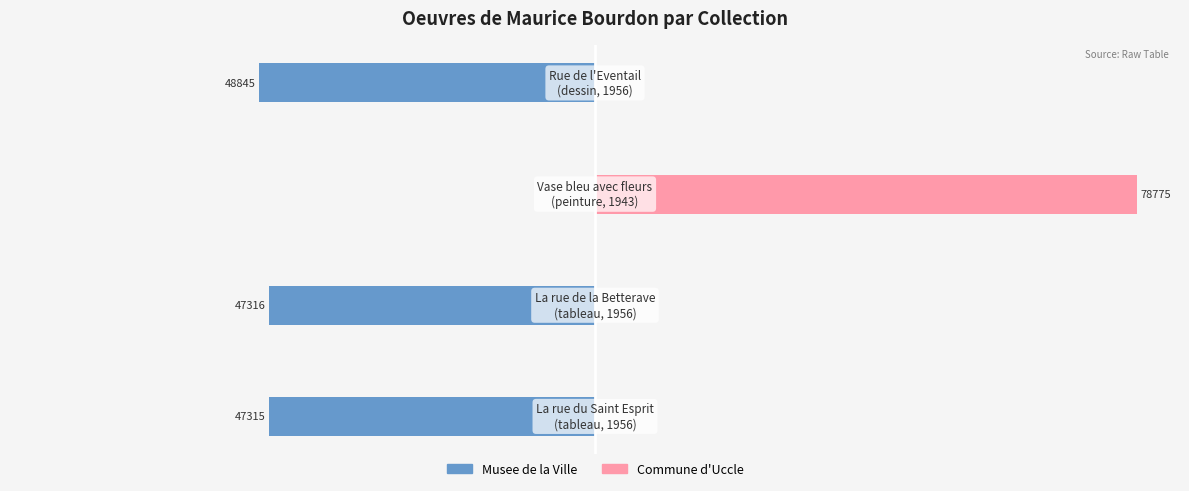

Are the bars horizontal?

Yes